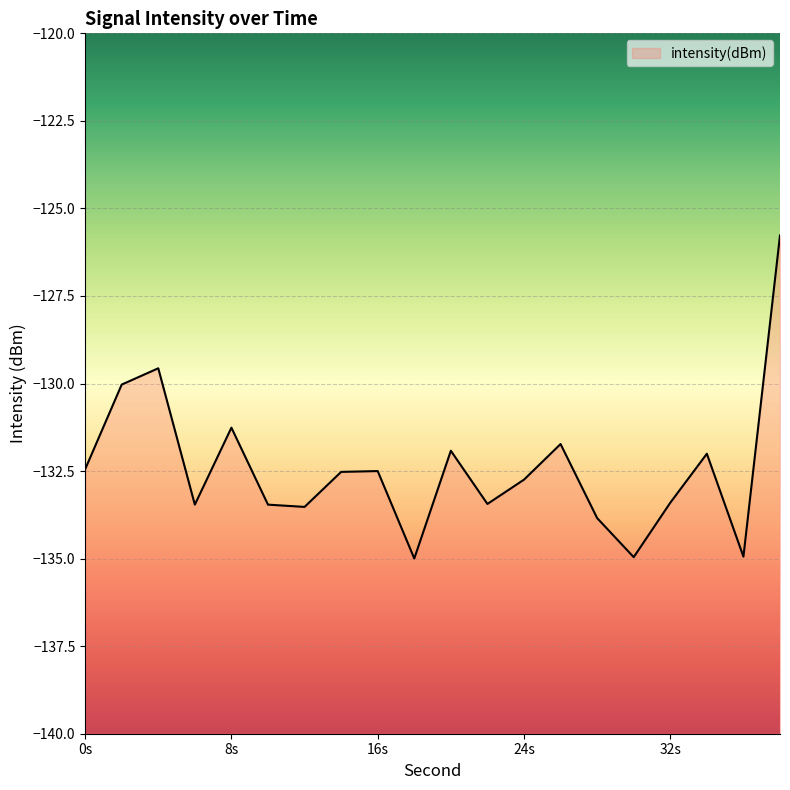

True or false: the data shows -132.5 at 16s.

True